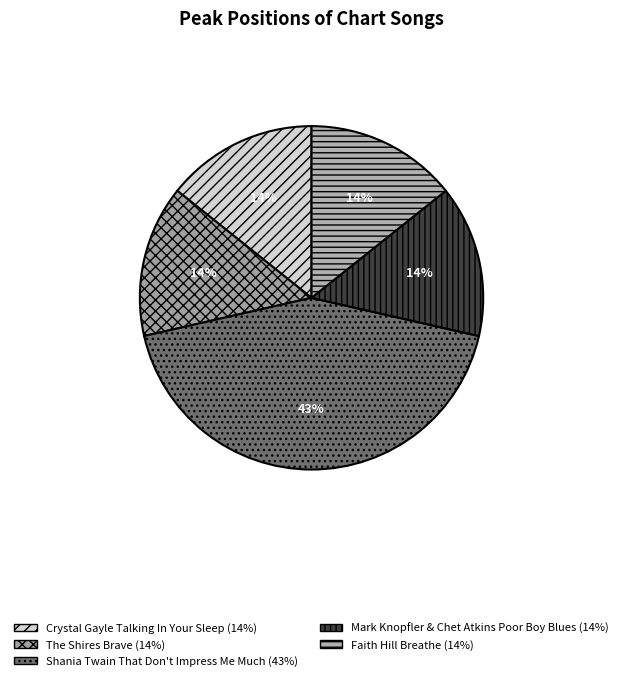

What is the largest slice in the pie chart?

Shania Twain That Don't Impress Me Much